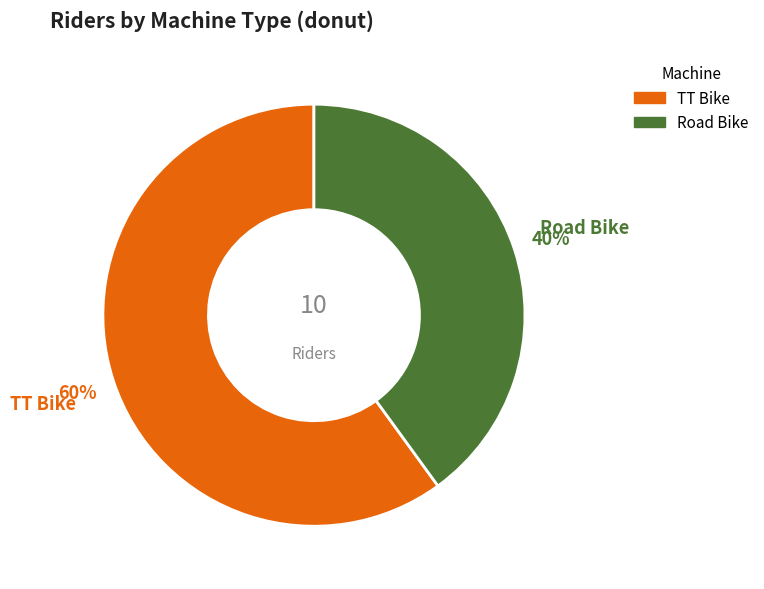

Which category has the smallest portion of the pie?

Road Bike